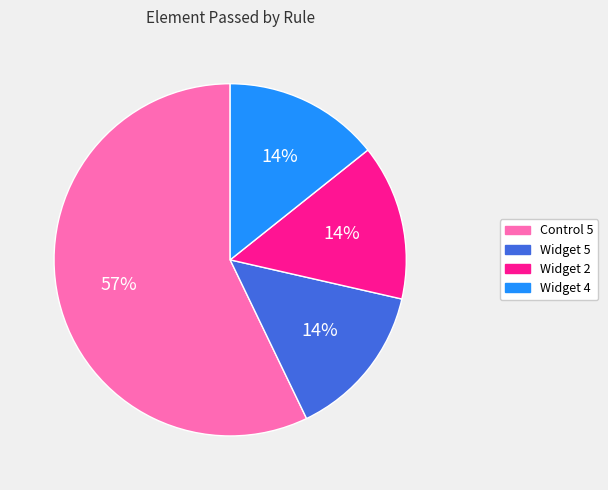

Is the sum of Widget 2 and Control 5 greater than half?

Yes